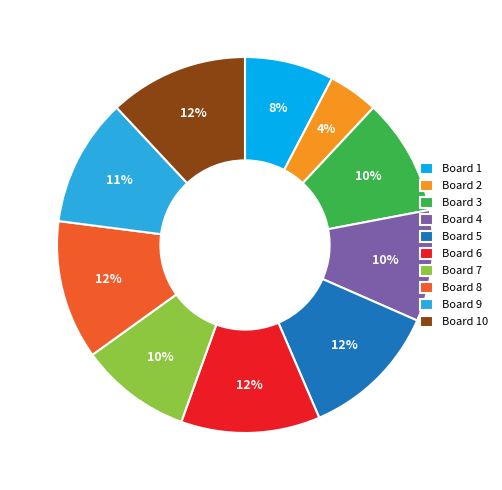

To the nearest percent, what is the combined percentage of Board 3 and Board 2?

14%